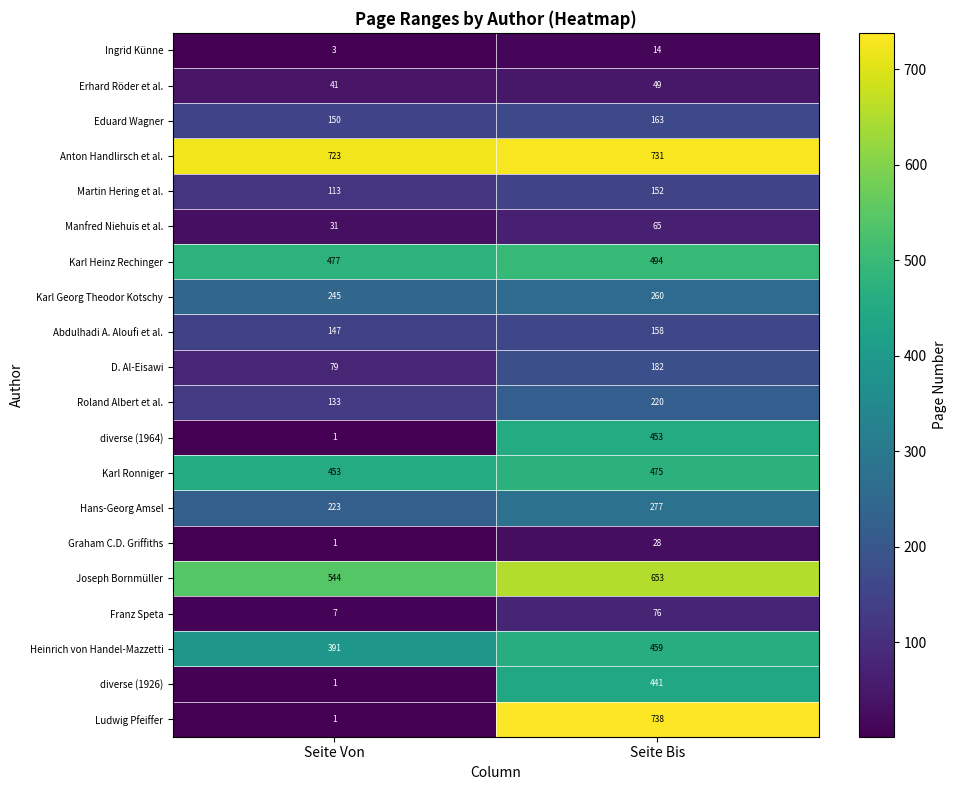

True or false: Franz Speta has a value of 26 at Seite Bis.

False